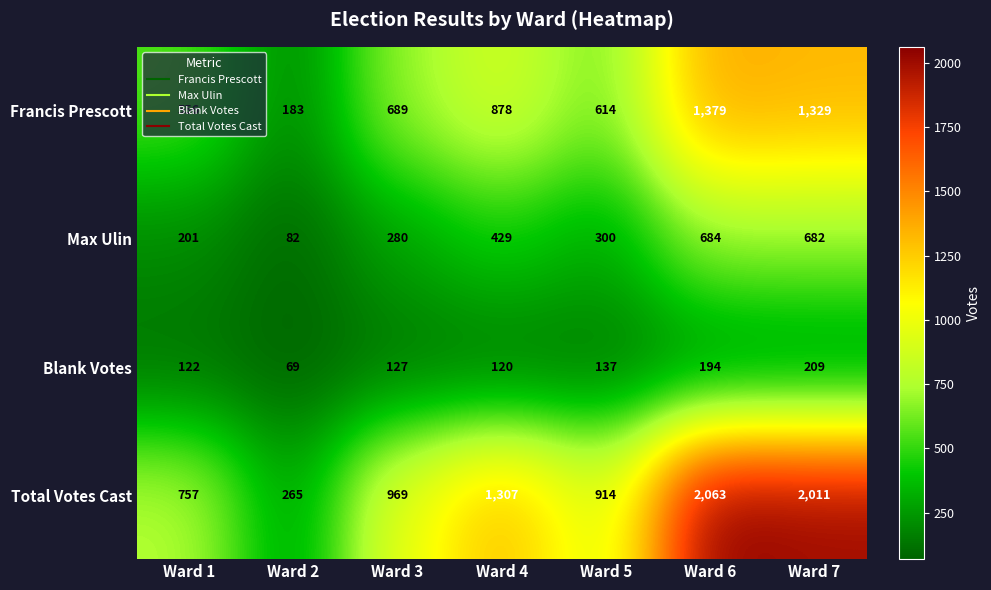

Is the value of Max Ulin at Ward 3 greater than the value of Francis Prescott at Ward 4?

No